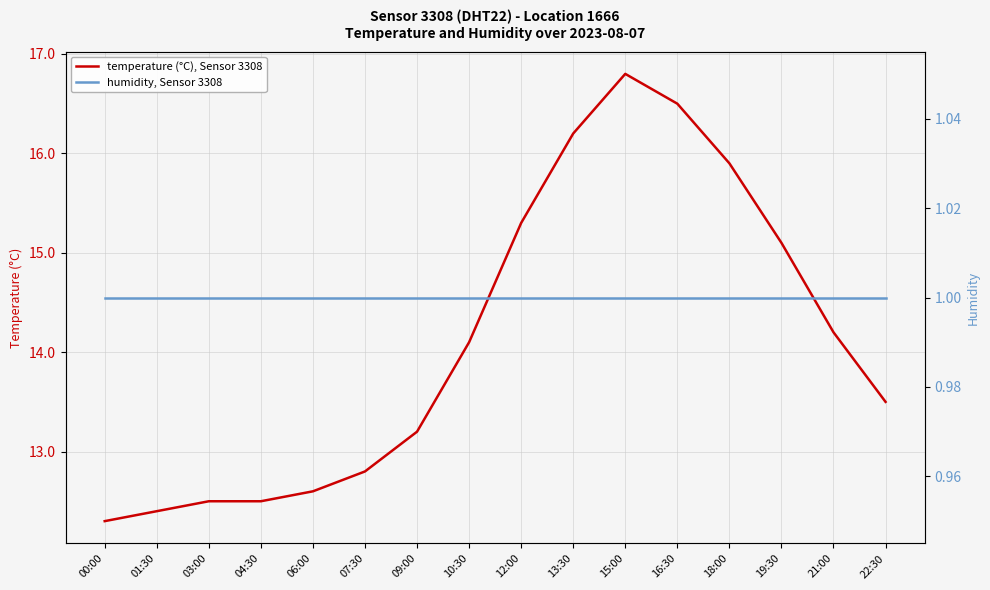

Between 06:00 and 16:30, which series saw the biggest shift?

temperature (°C), Sensor 3308